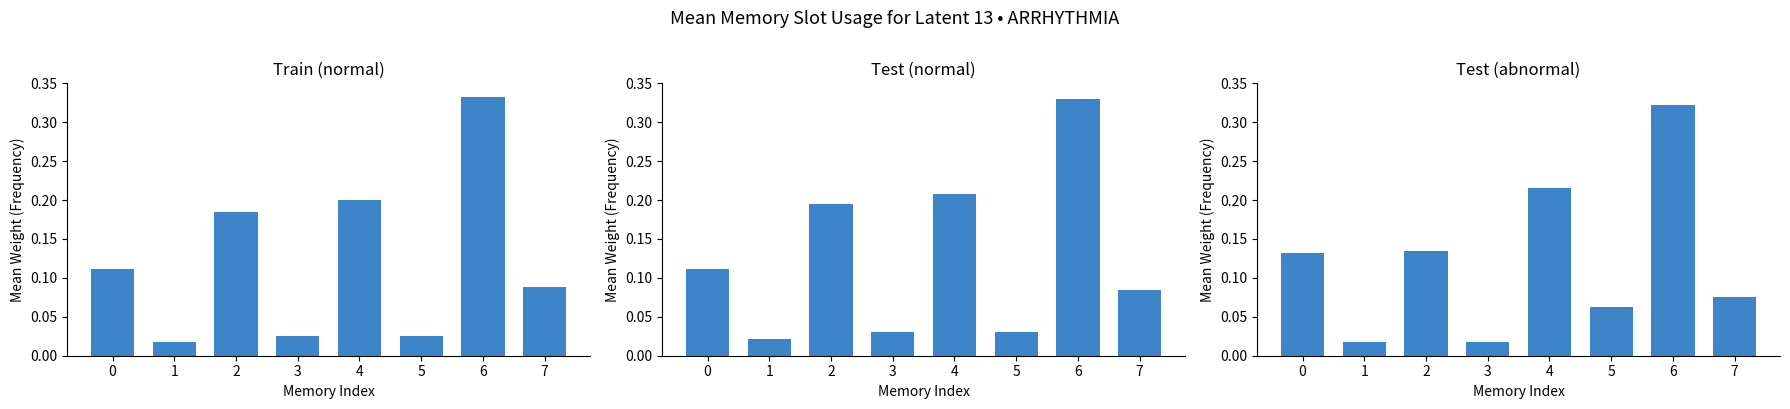

The value of Test (abnormal) at 6 is 0.3. True or false?

True